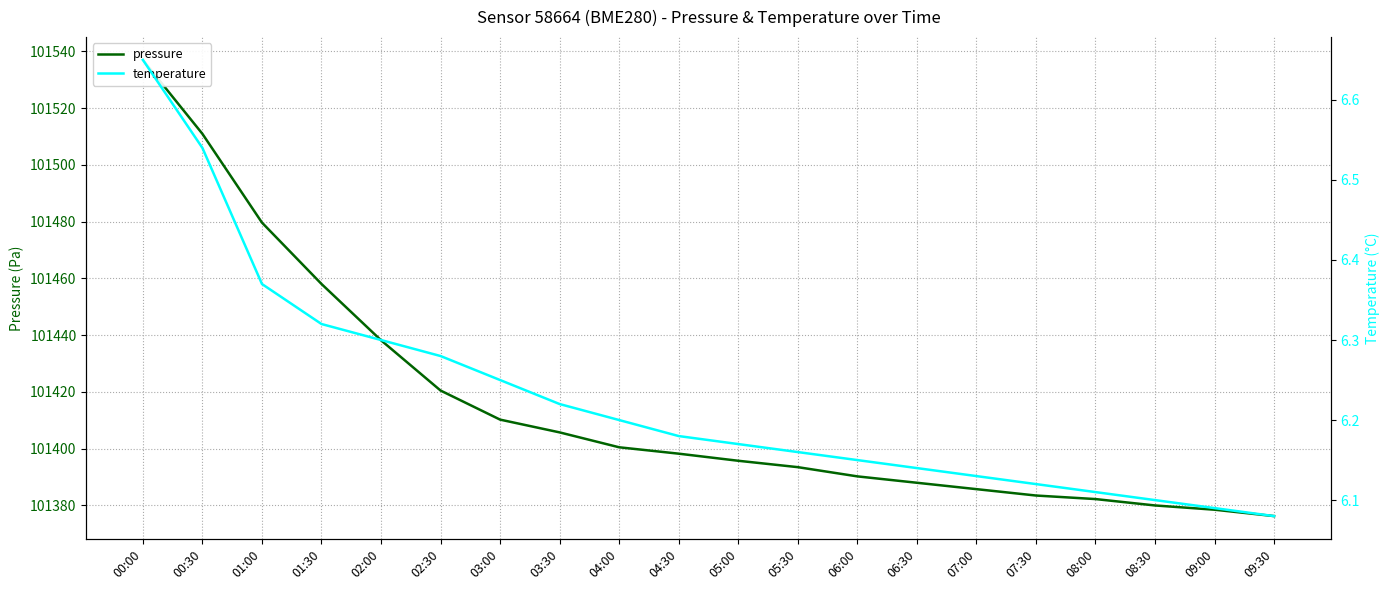

Rank the categories by temperature value from lowest to highest.

09:30, 09:00, 08:30, 08:00, 07:30, 07:00, 06:30, 06:00, 05:30, 05:00, 04:30, 04:00, 03:30, 03:00, 02:30, 02:00, 01:30, 01:00, 00:30, 00:00